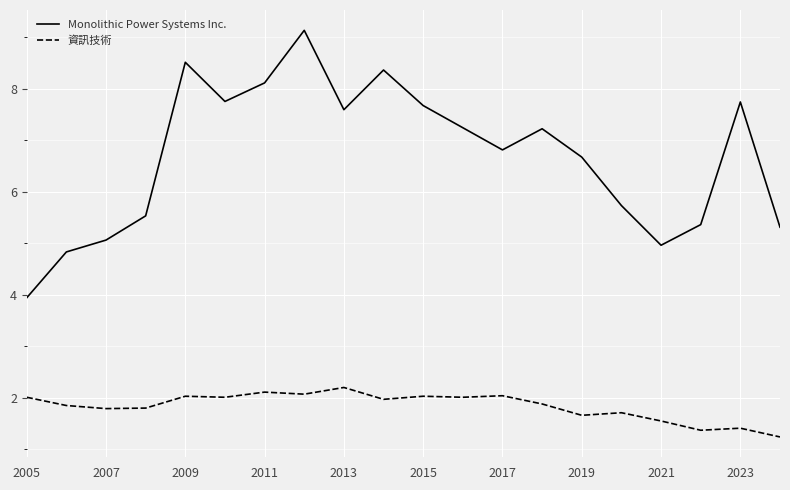

How many series are shown in this chart?

2